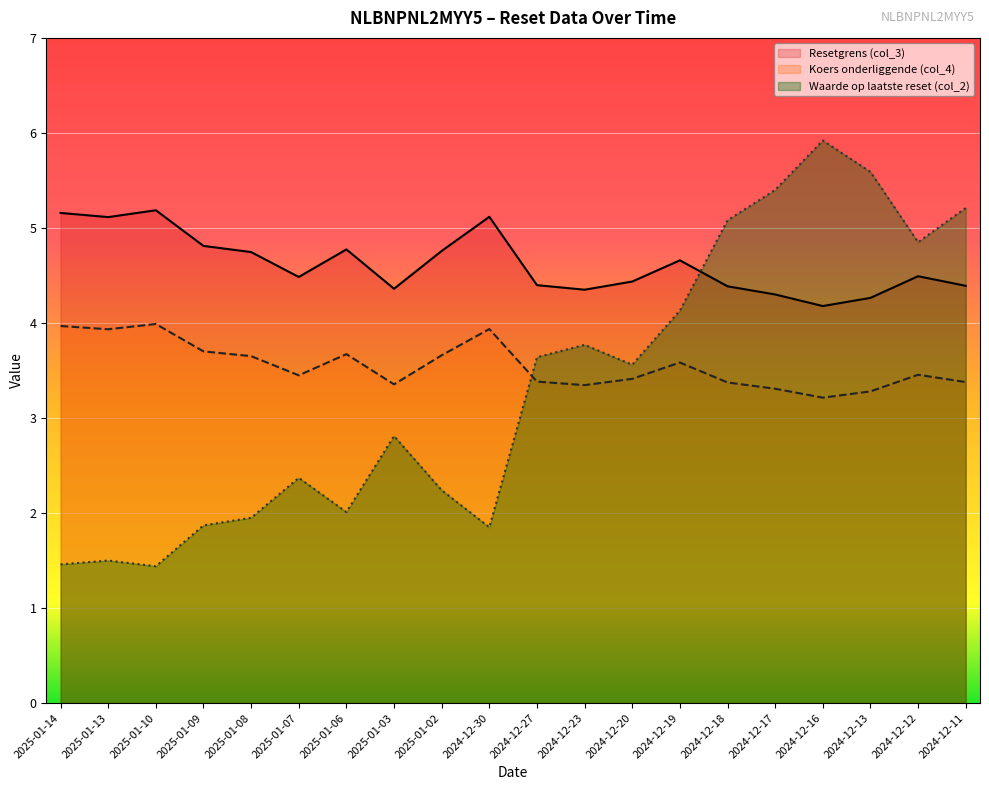

Is the value of Resetgrens (col_3) at 2025-01-03 greater than the value of Waarde op laatste reset (col_2) at 2025-01-08?

Yes